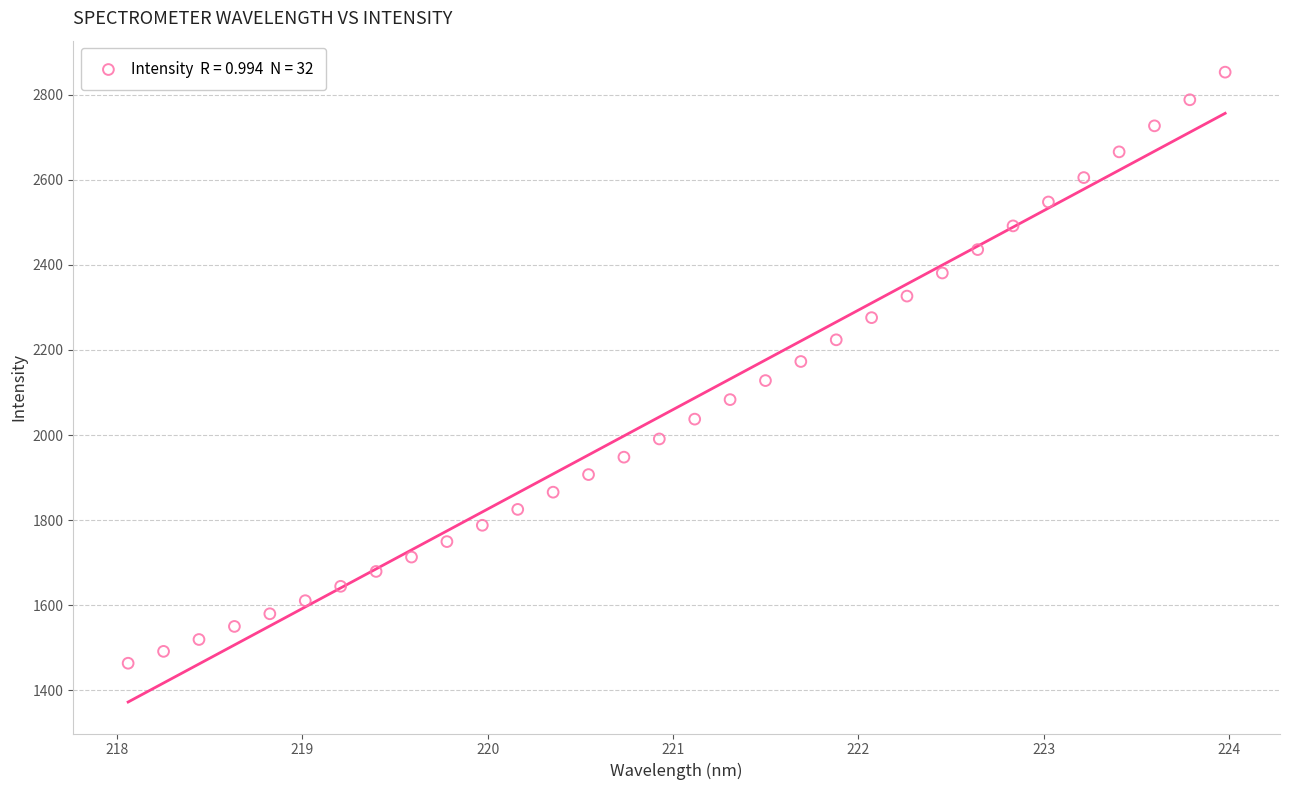

What is the range of X values (max minus min)?

5.9